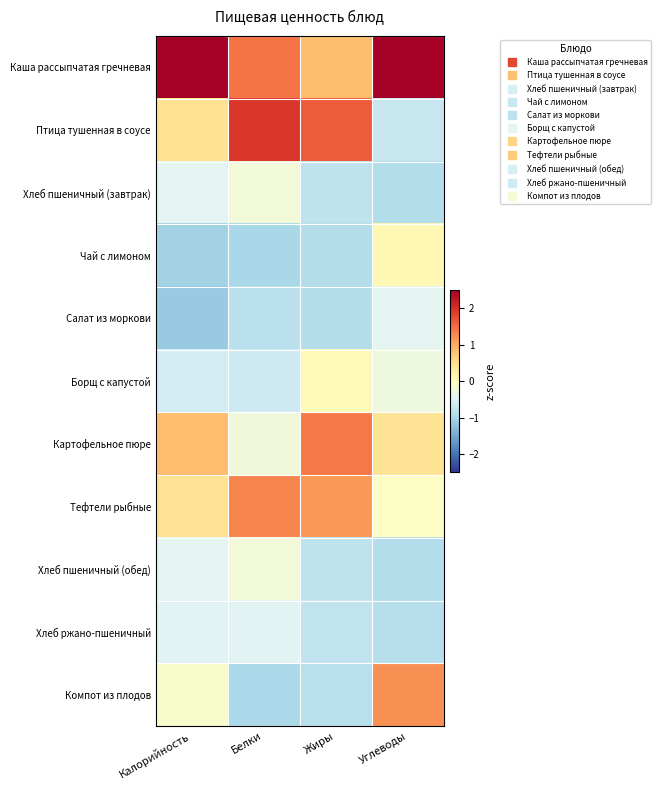

What is the maximum value shown in the chart?

2.5